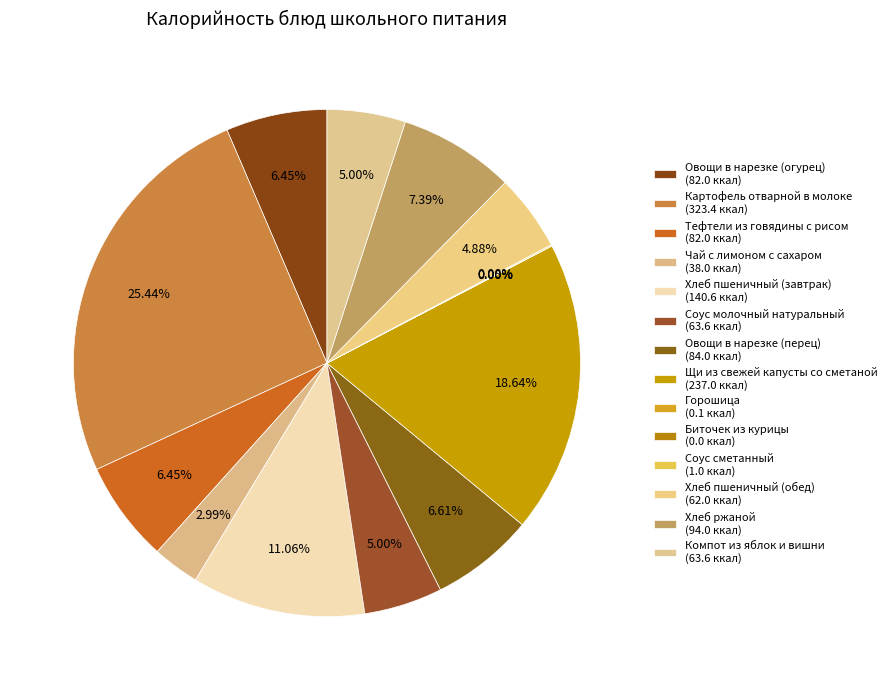

How many segments does this pie chart have?

14